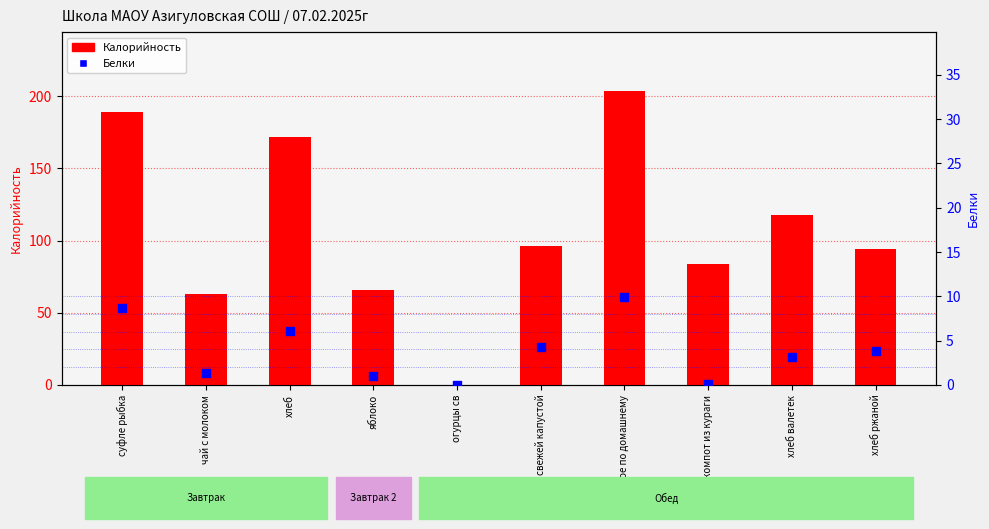

Is the value of Белки at хлеб ржаной greater than the value of Калорийность at огурцы св?

Yes